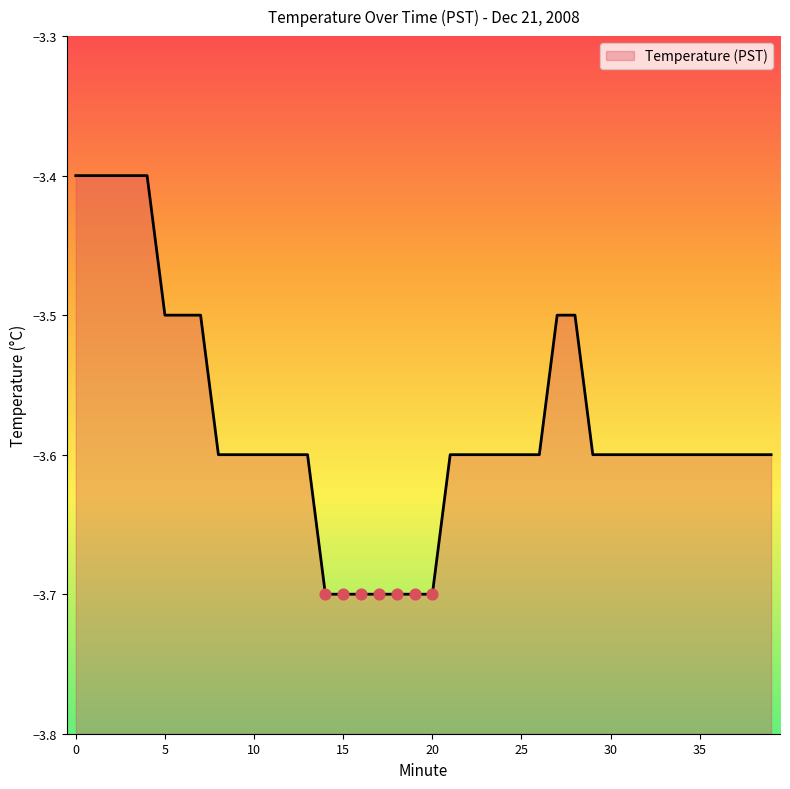

What is the change in value from 14 to 22?

+0.1